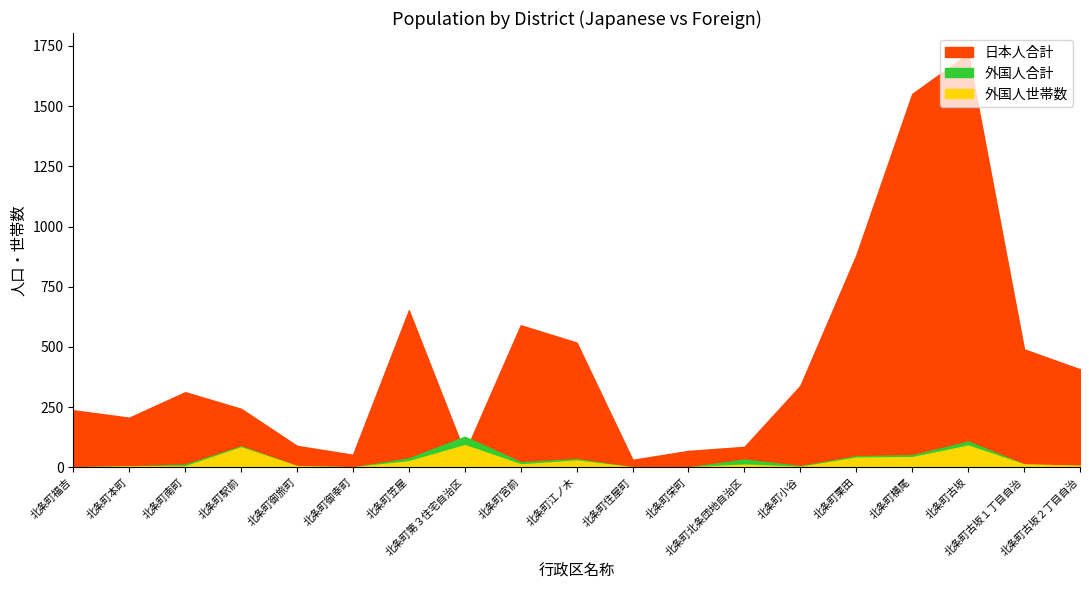

At which category is the sum across all series the highest?

北条町古坂